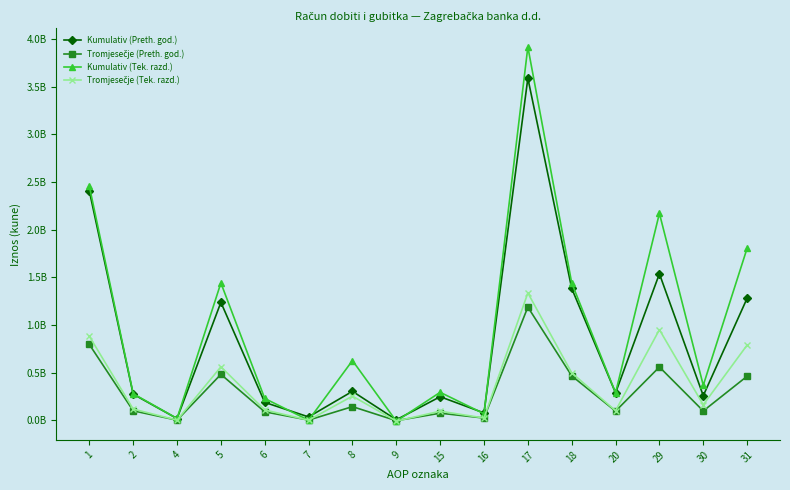

What is the total value across all series at 7?

35273352